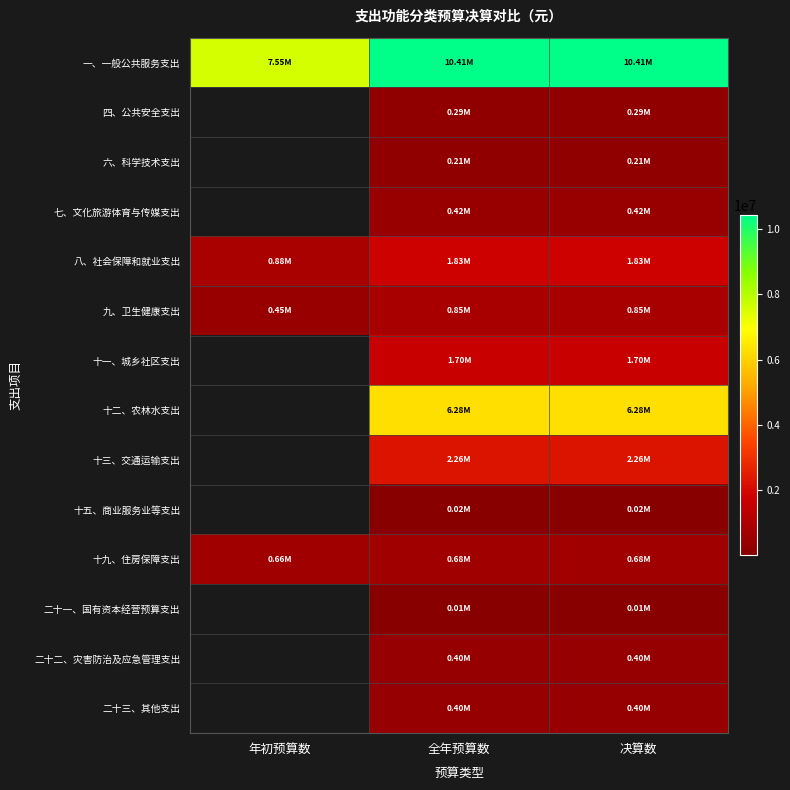

How many categories are shown in the chart?

3